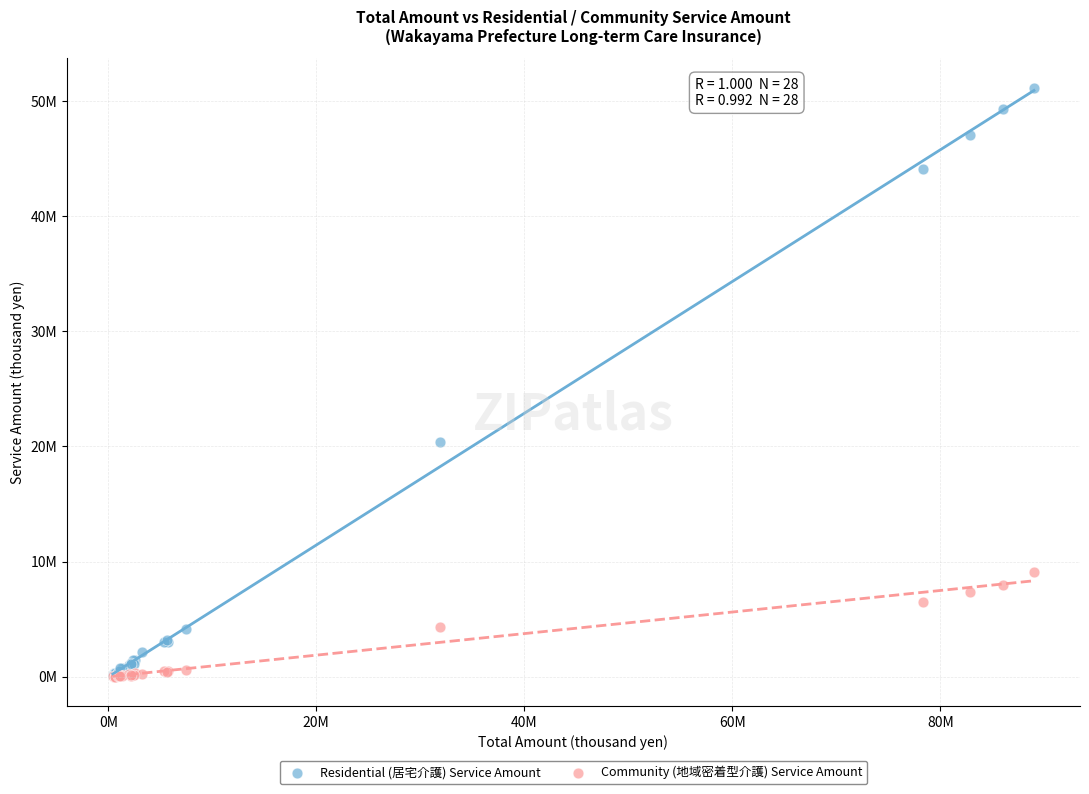

Which series has the largest Y range (max minus min)?

Residential (居宅介護) Service Amount